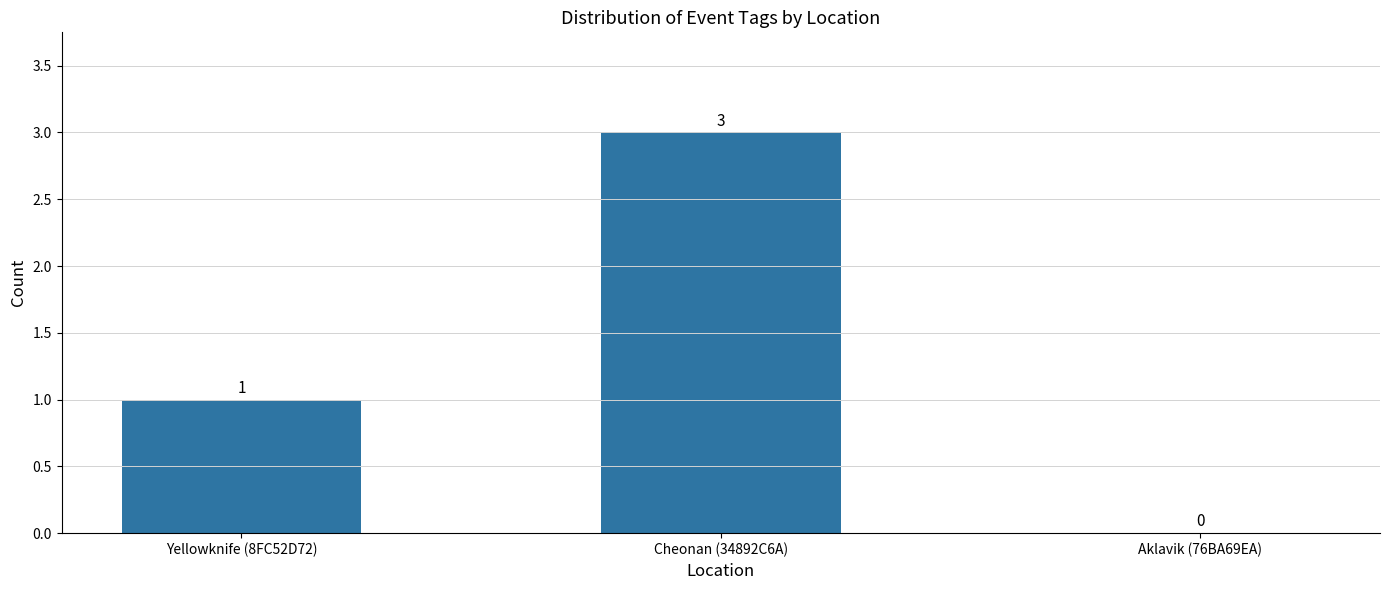

Which label corresponds to the largest value in the chart?

Cheonan (34892C6A)